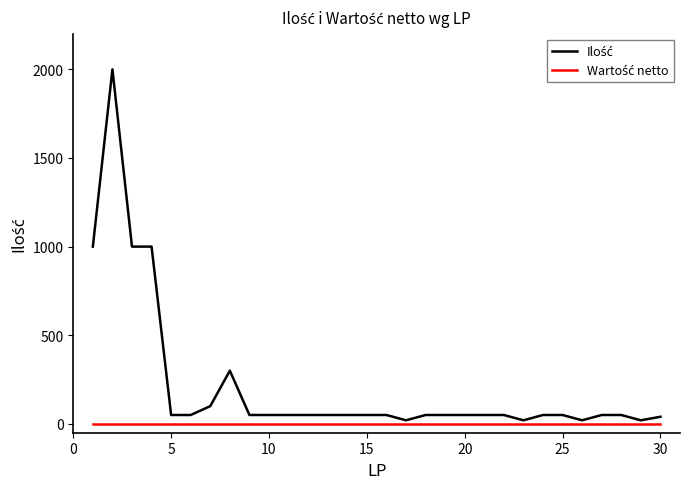

What is the maximum value shown in the chart?

2000